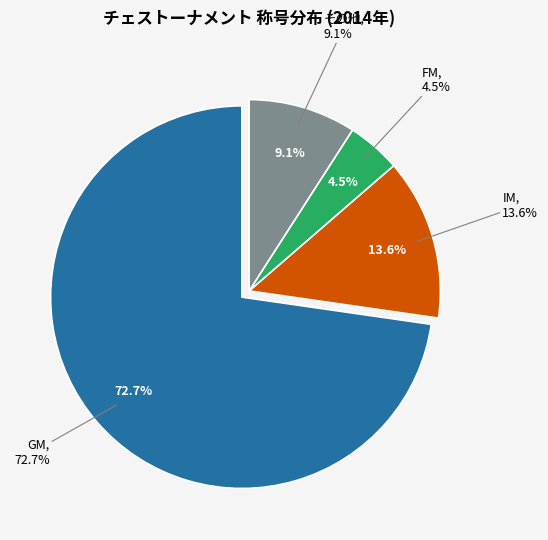

How many slices are in this pie chart?

4